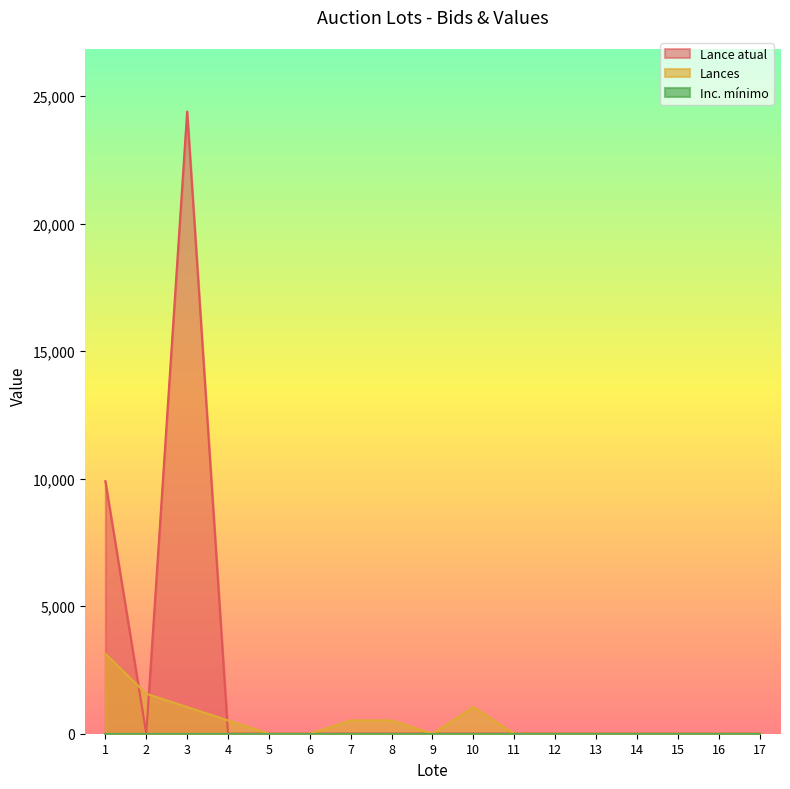

What is the average value of the Lances series?

491.9